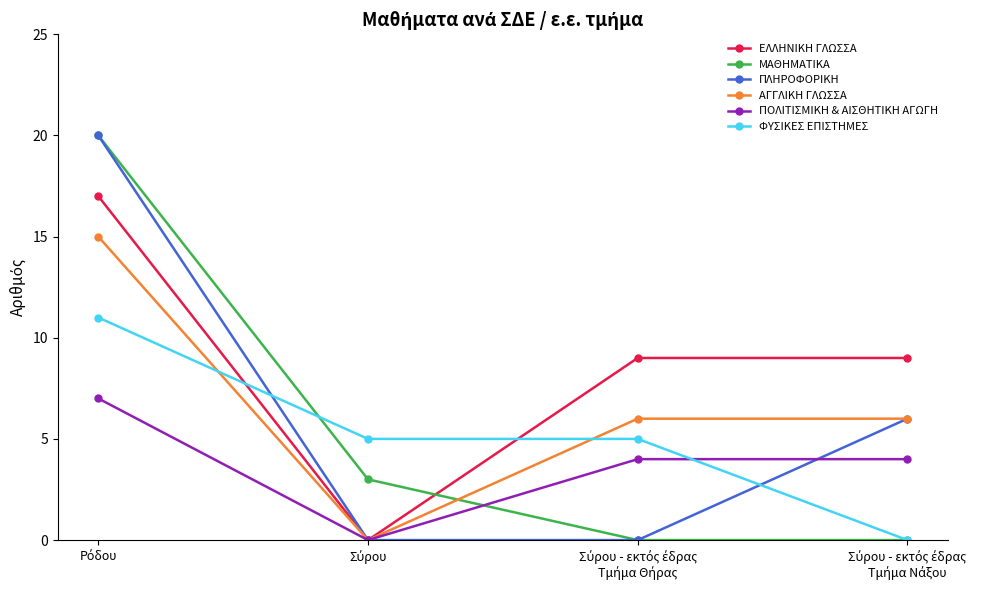

Which series has the largest total across all categories?

ΕΛΛΗΝΙΚΗ ΓΛΩΣΣΑ